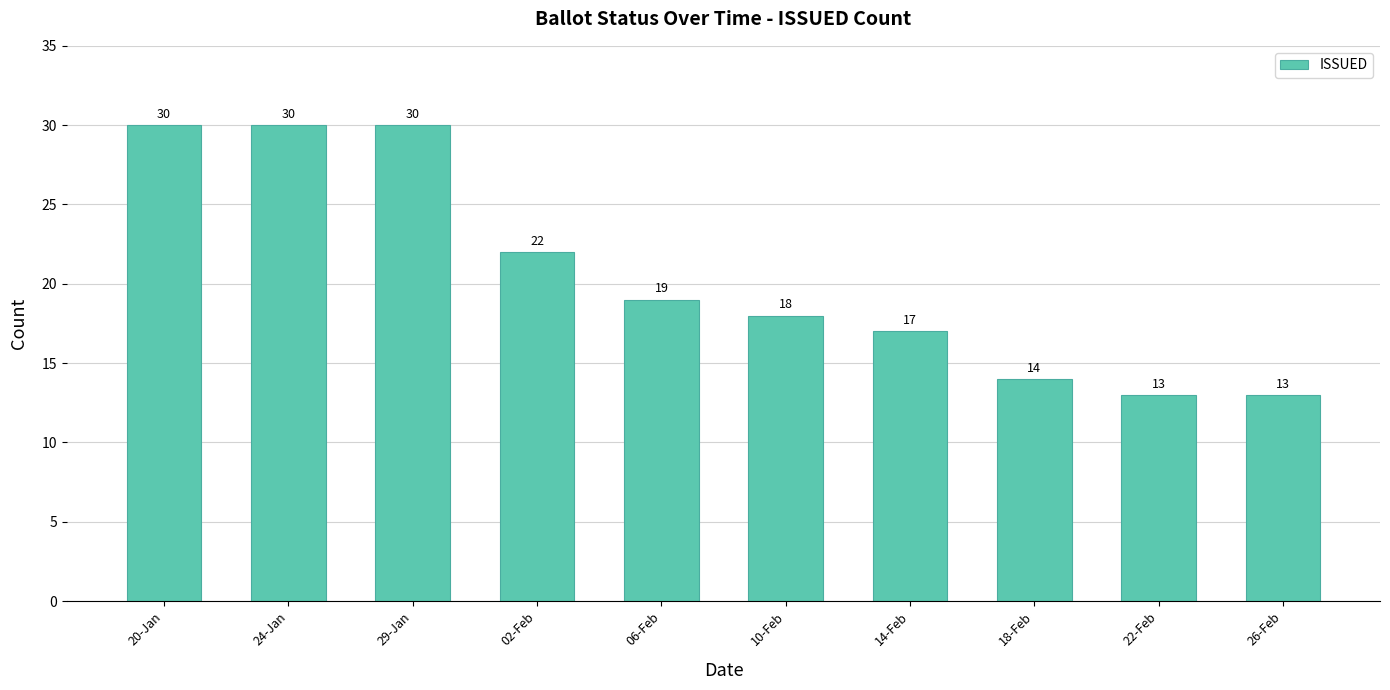

What is the greatest value displayed?

30